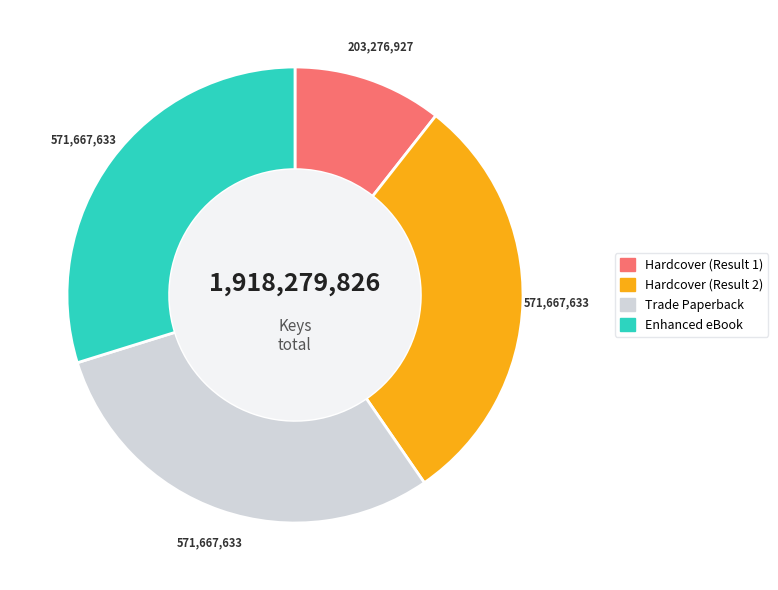

Is the sum of Enhanced eBook and Hardcover (Result 2) greater than half?

Yes